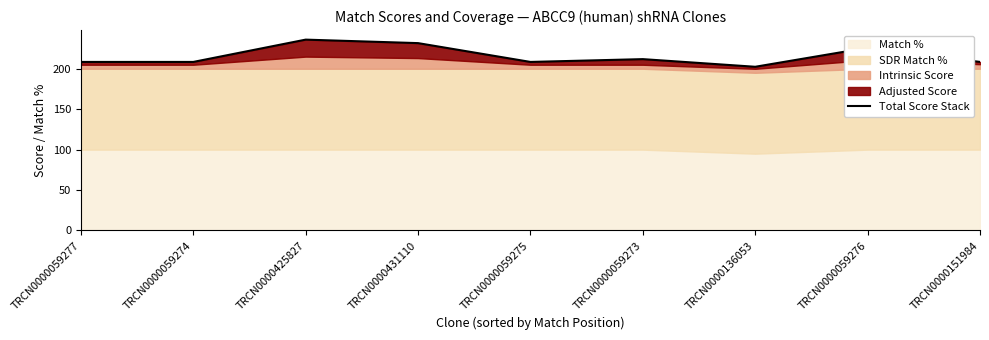

Where is the first local maximum?

TRCN0000425827